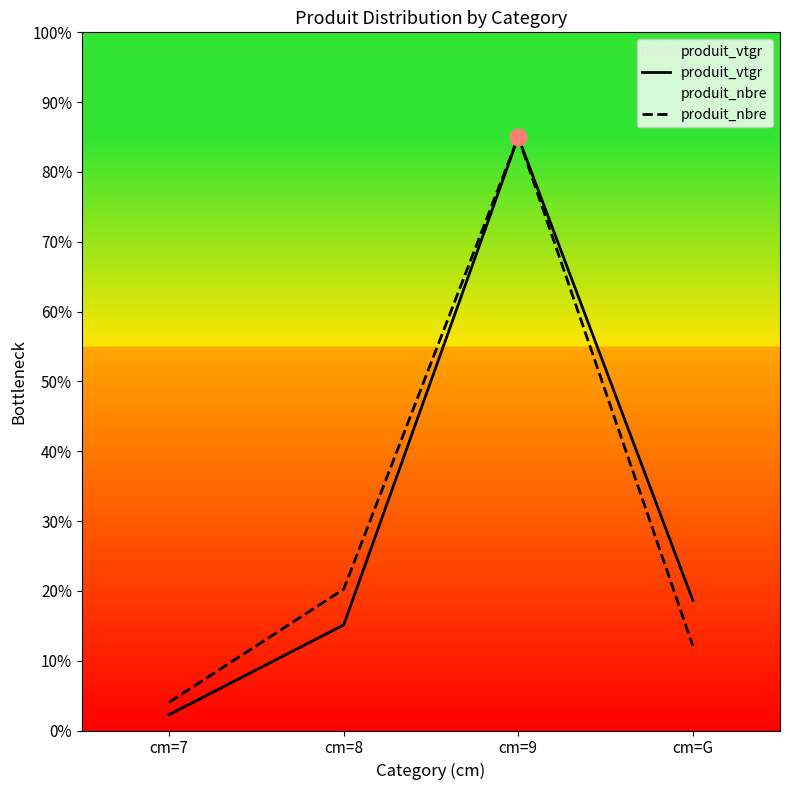

How many interior local peaks does the produit_nbre series have?

1